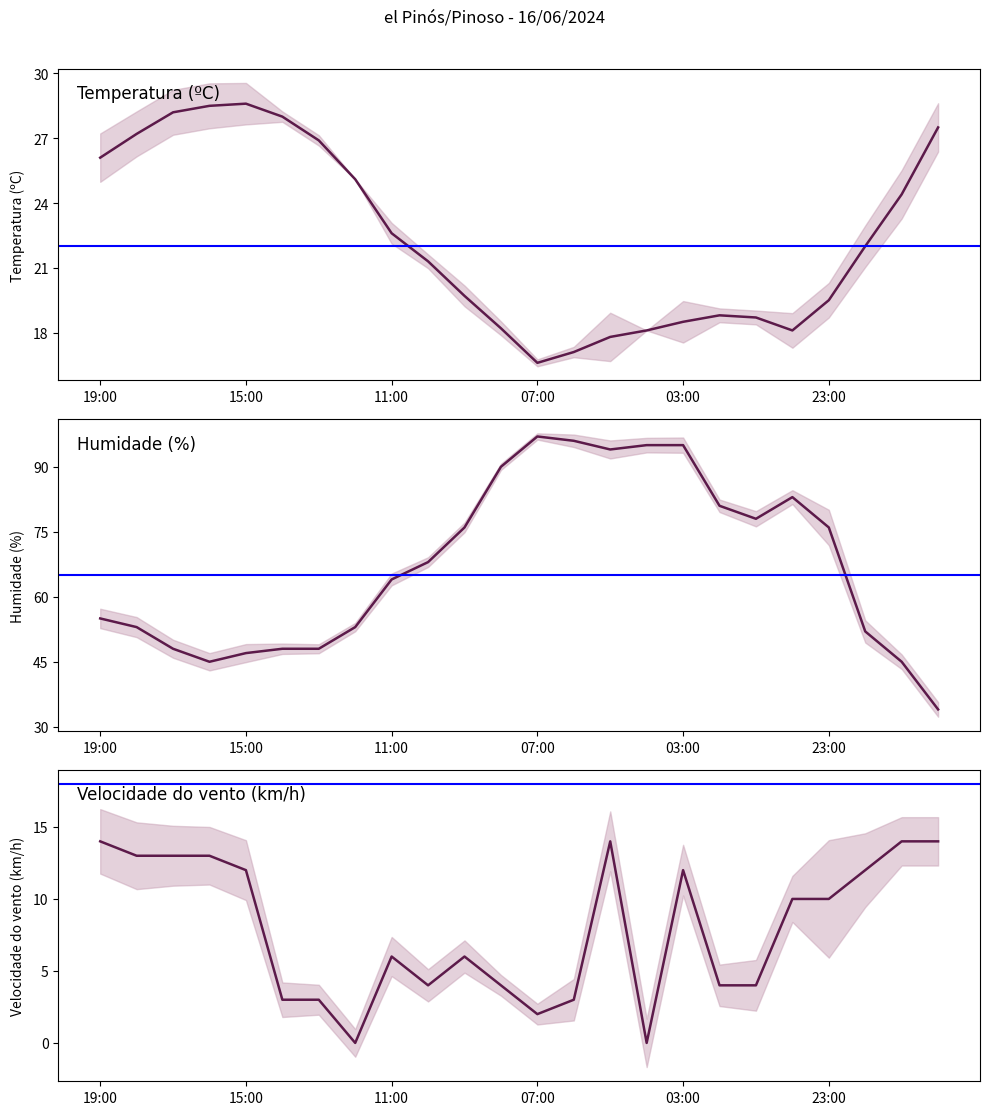

What is the average value of the Humidade (%) series?

67.5